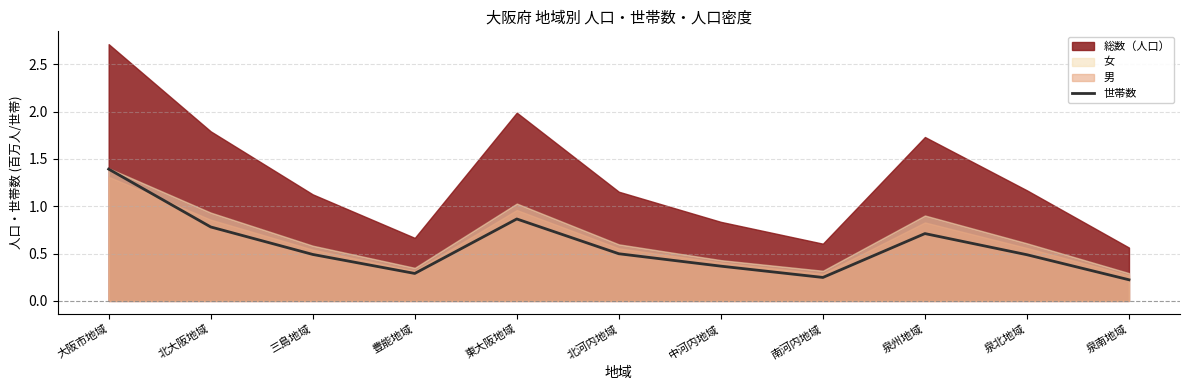

What is the approximate value at 大阪市地域?

1.4